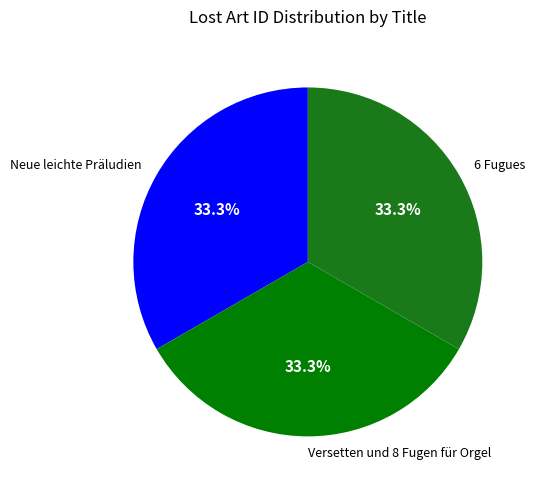

Count the number of slices in the pie.

3